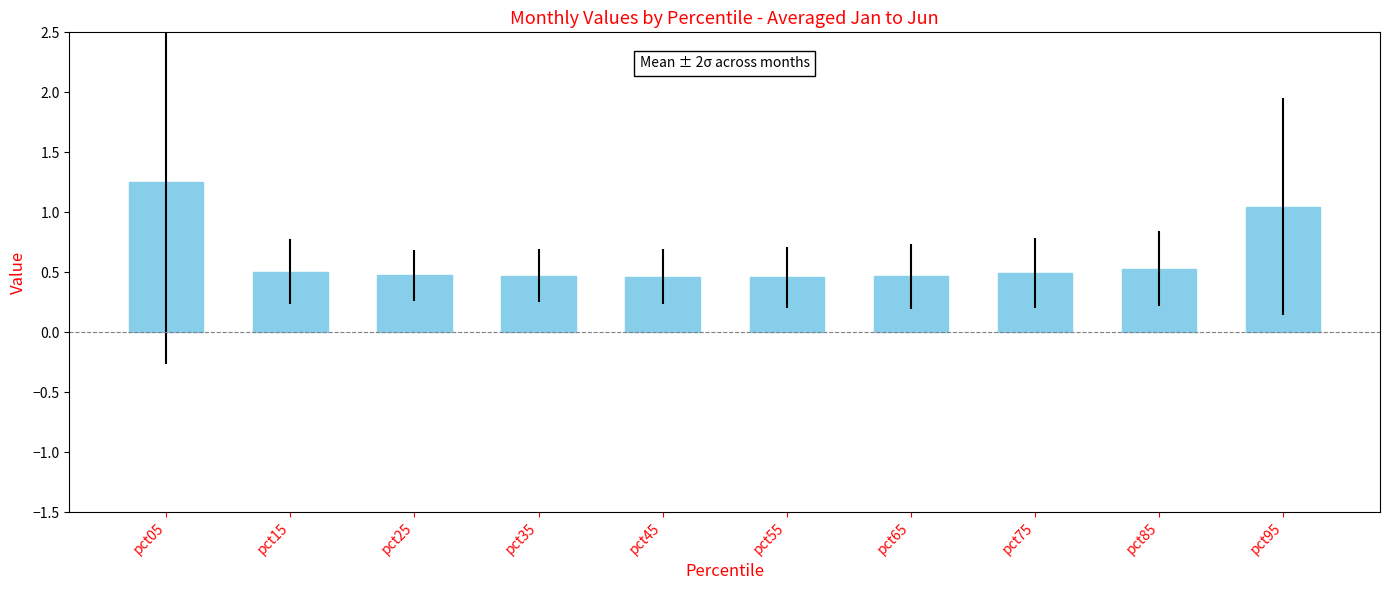

What is the difference between the second highest and minimum values?

0.6